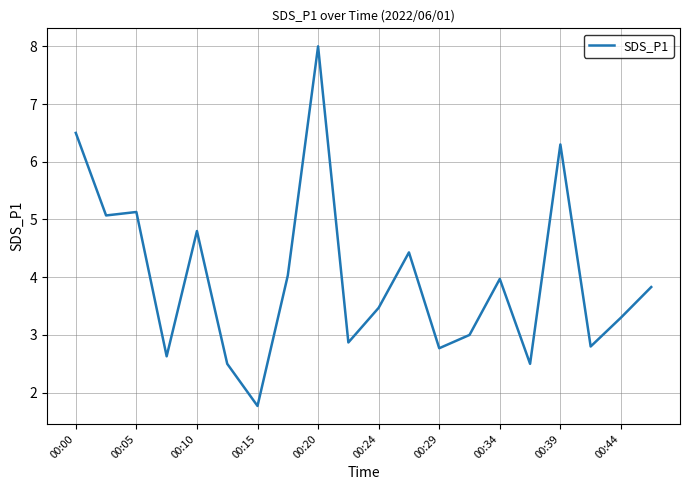

Reading left to right, list all the values displayed in this chart.

6.5	5.1	5.1	2.6	4.8	2.5	1.8	4.0	8.0	2.9	3.5	4.4	2.8	3.0	4.0	2.5	6.3	2.8	3.3	3.8